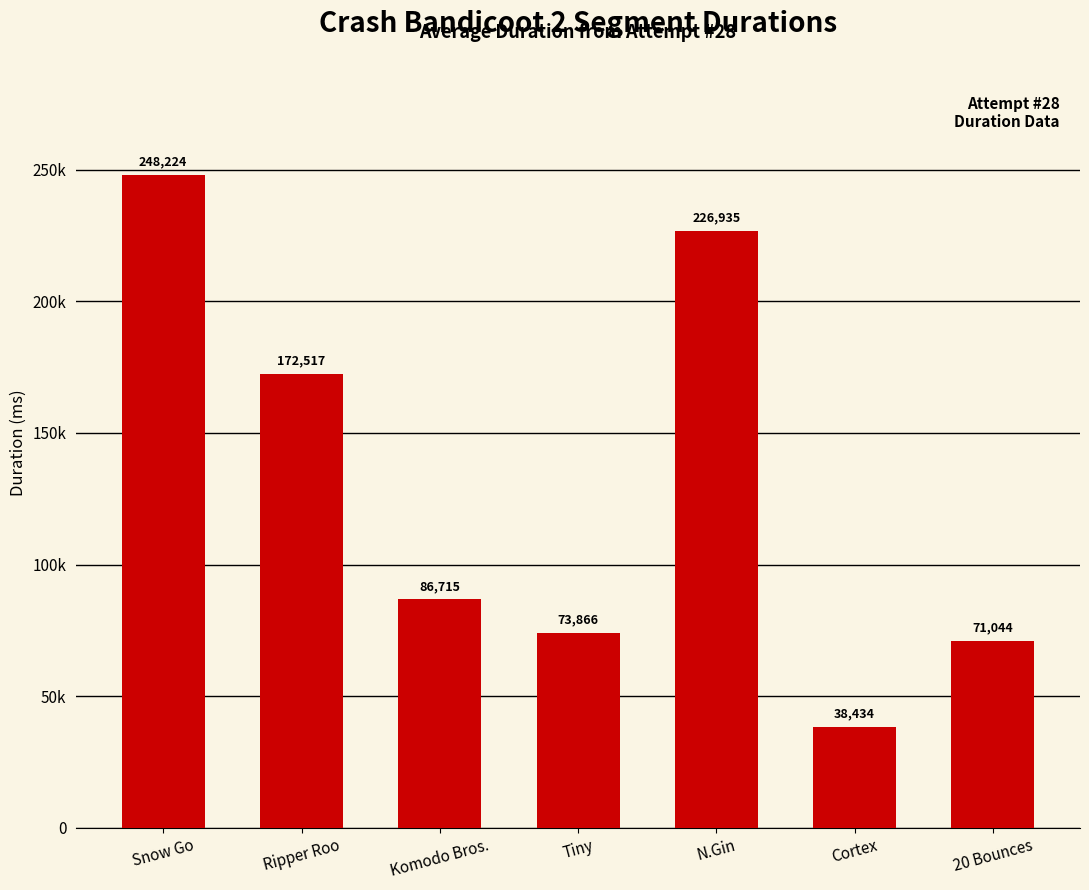

What is the smallest value displayed?

38434